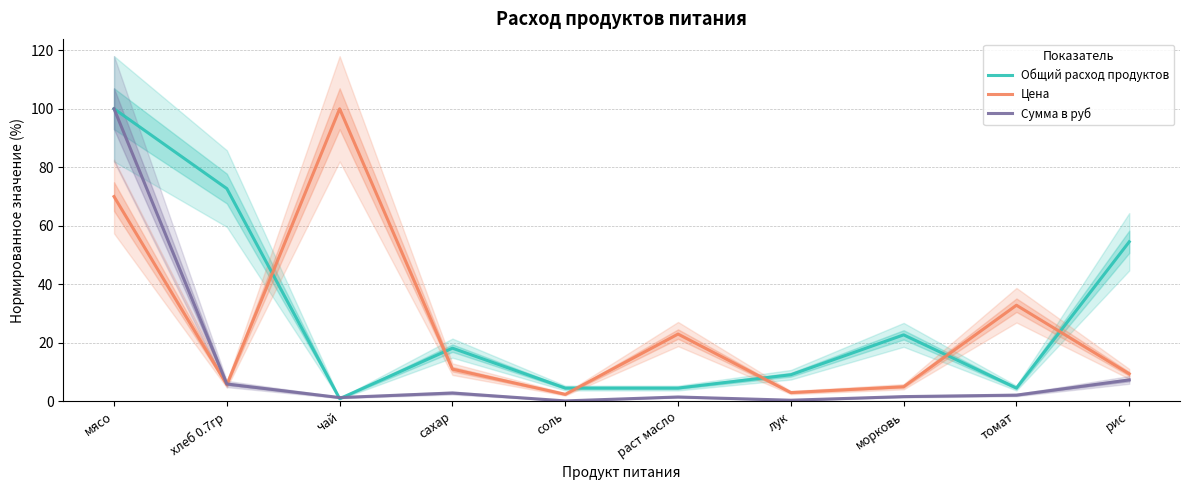

Reading right to left, transcribe all the data shown in this chart.

Общий расход продуктов: 54.5	4.5	22.7	9.1	4.5	4.5	18.2	0.9	72.7	100.0
Цена: 9.4	32.9	5.0	3.0	23.0	2.4	11.0	100.0	5.7	70.0
Сумма в руб: 7.3	2.1	1.6	0.4	1.5	0.2	2.9	1.3	5.9	100.0